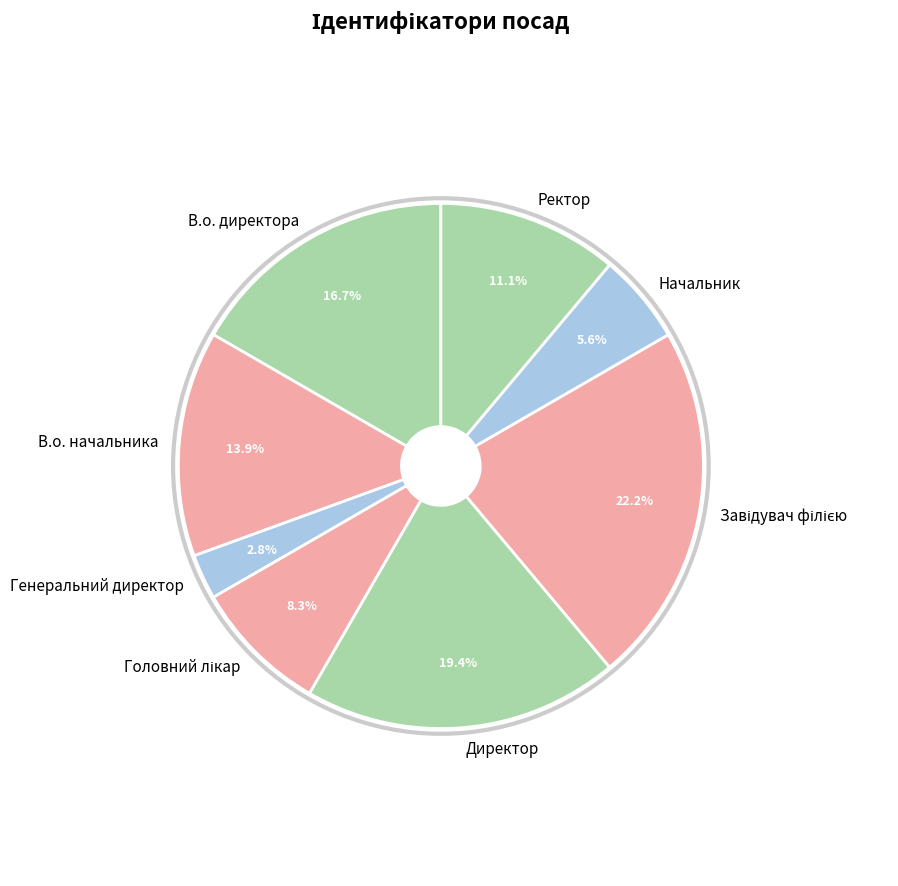

True or false: В.о. директора accounts for 25% of the total.

False